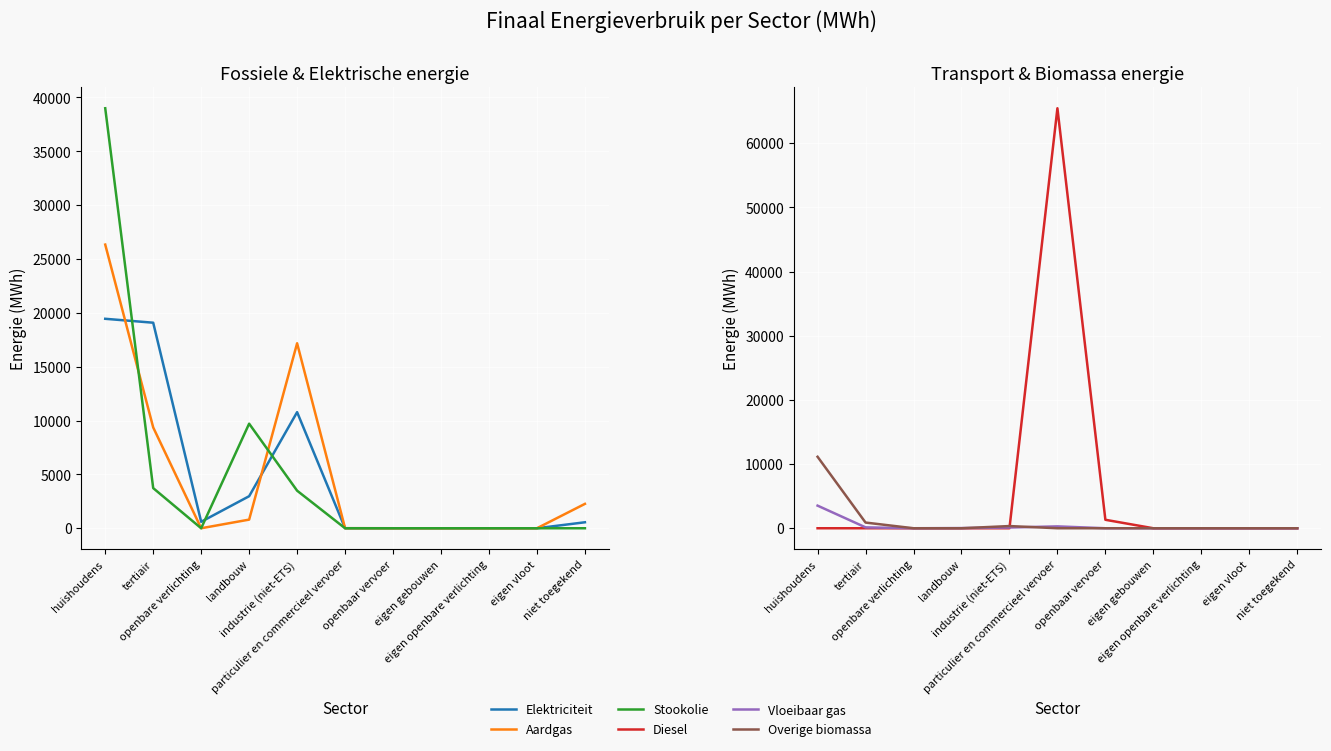

What is the difference between the second highest and second lowest values in the Elektriciteit series?

19083.8